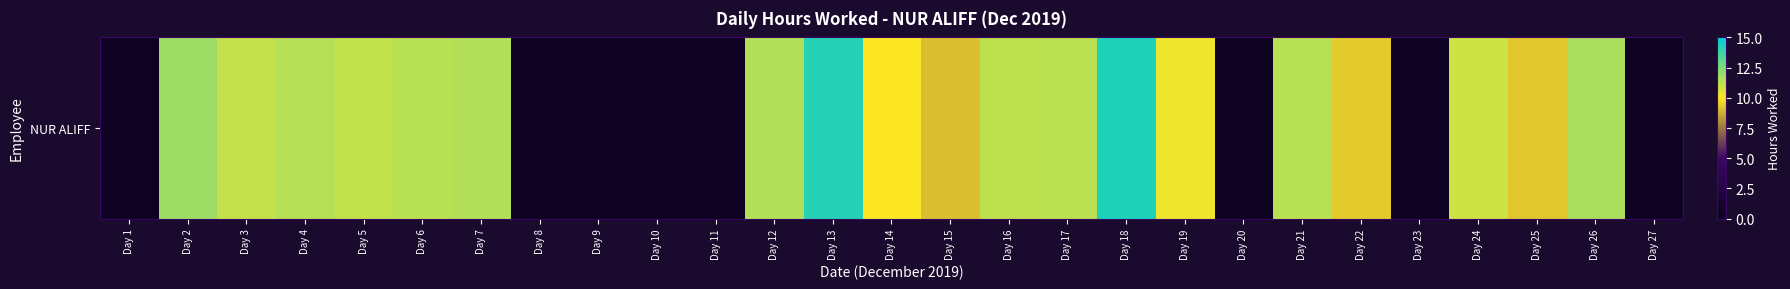

Where does the data first go above 10?

Day 2